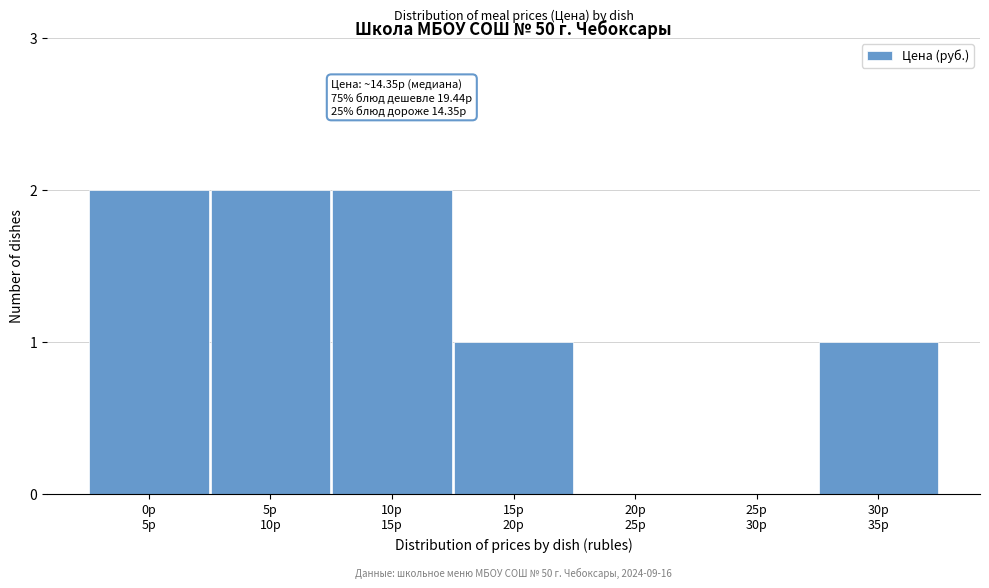

What is the sum of all values?

8